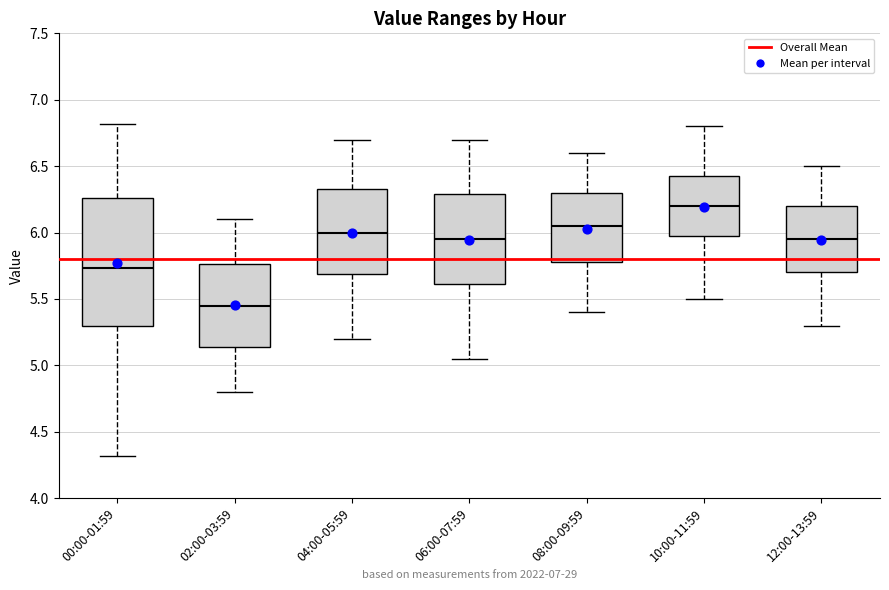

Comparing the boxes themselves (not the whiskers), which one is the tallest?

00:00-01:59